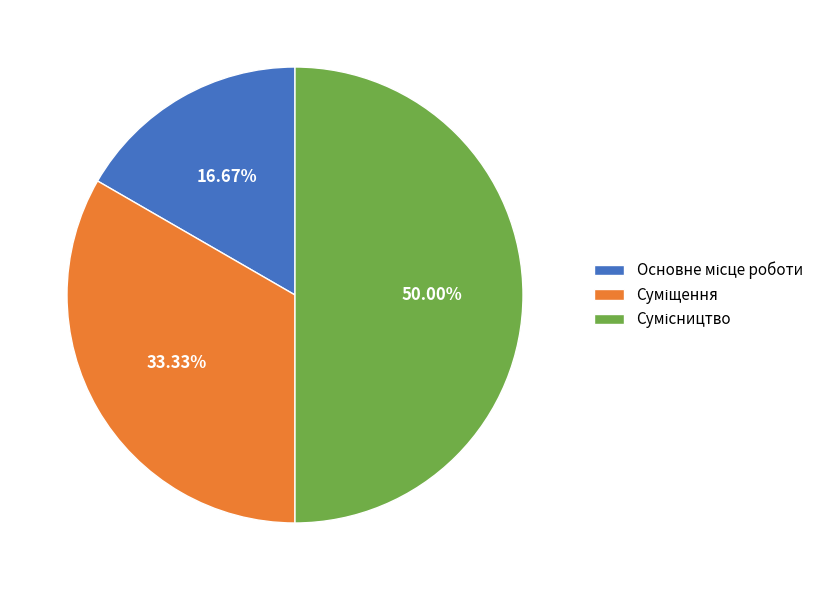

What percentage is NOT represented by Суміщення?

66.7%